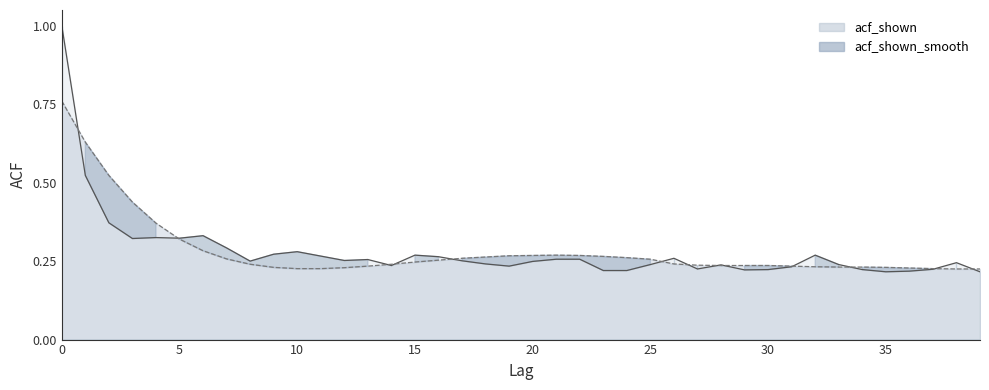

What is the sum of the acf_shown_smooth values at 27 and 35?

0.5